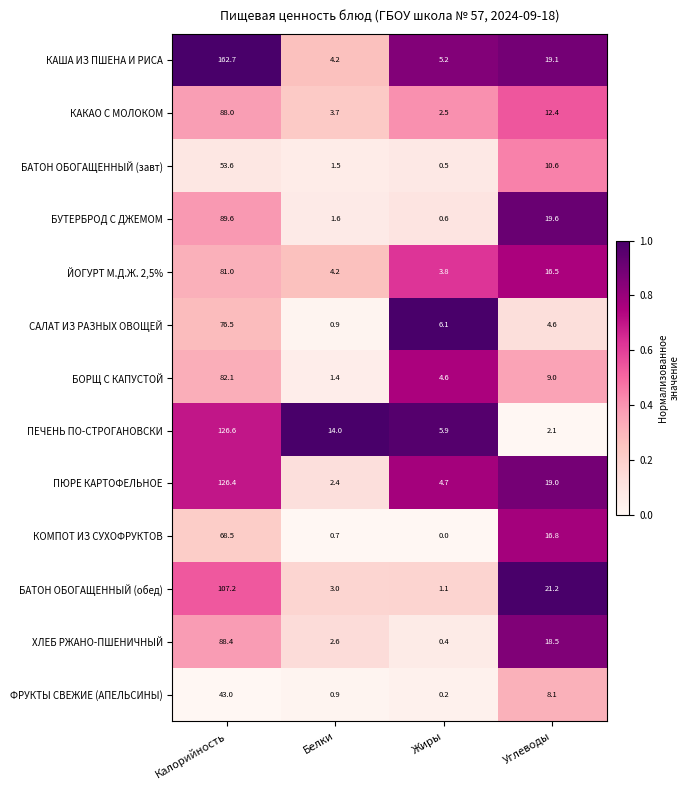

Is it true that БАТОН ОБОГАЩЕННЫЙ (обед) equals 3.0 at Белки?

True